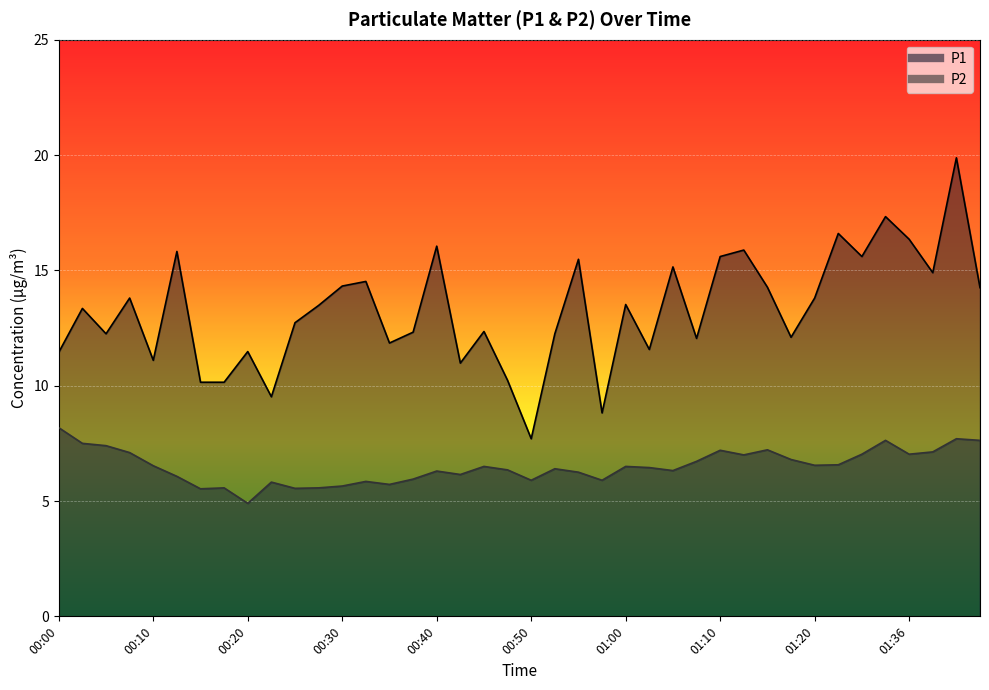

What is the sum of all P1 values?

531.0